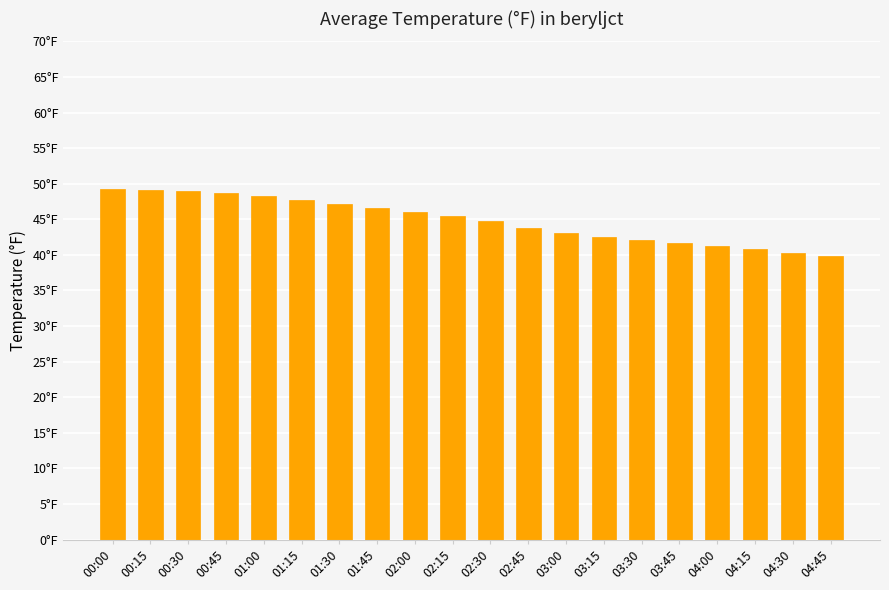

What is the label of the 6th bar from the left?

01:15